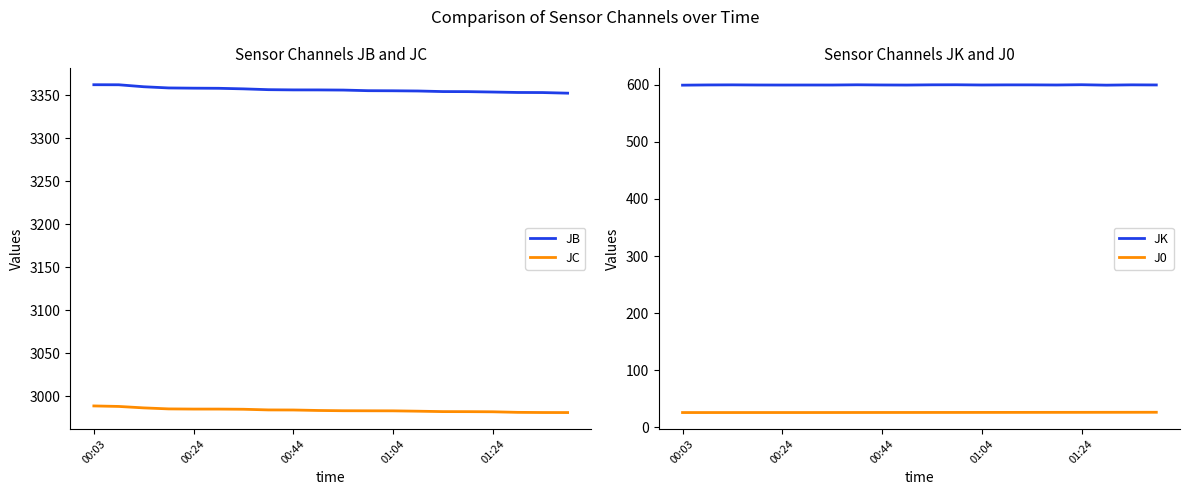

True or false: JB has more than 2 interior local peaks.

False